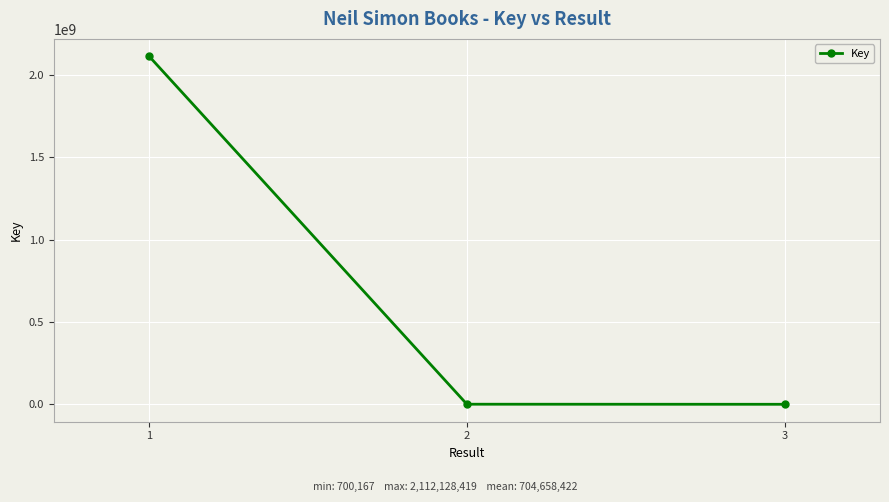

What is the maximum value shown in the chart?

2112128419